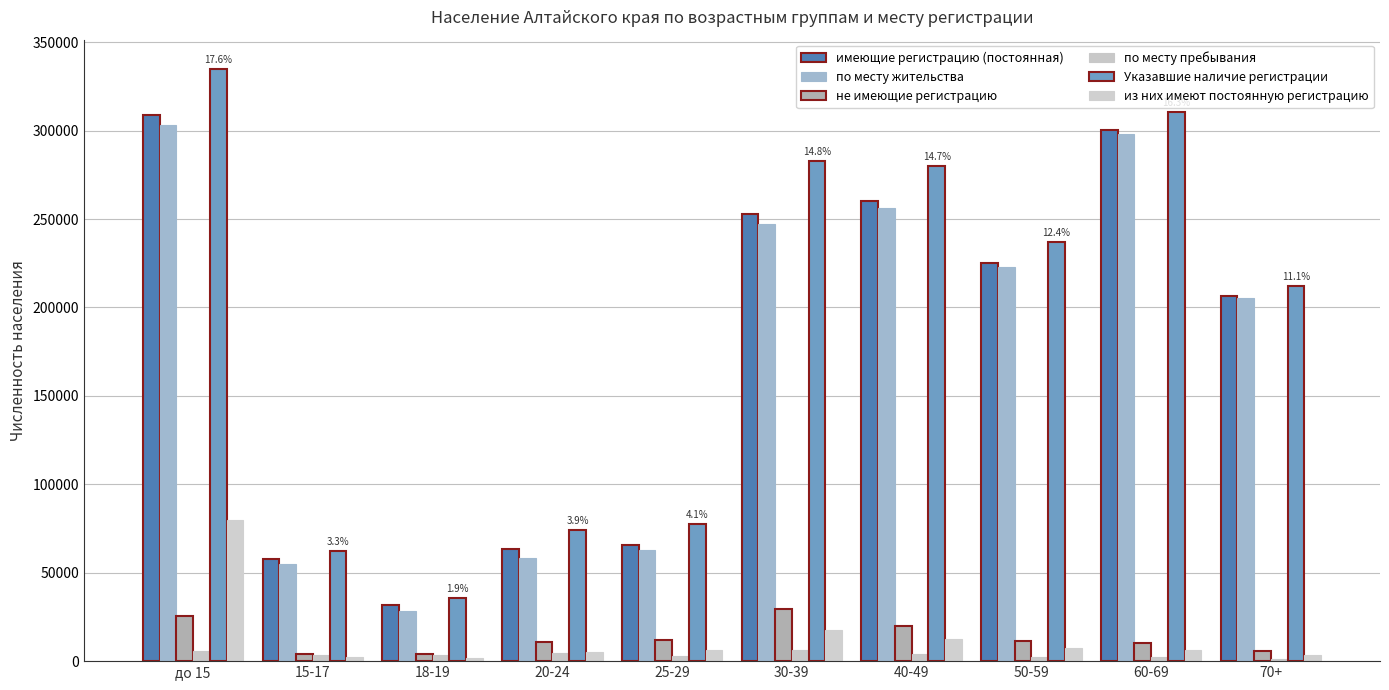

Is it true that имеющие регистрацию (постоянная) equals 113492 at 25-29?

False